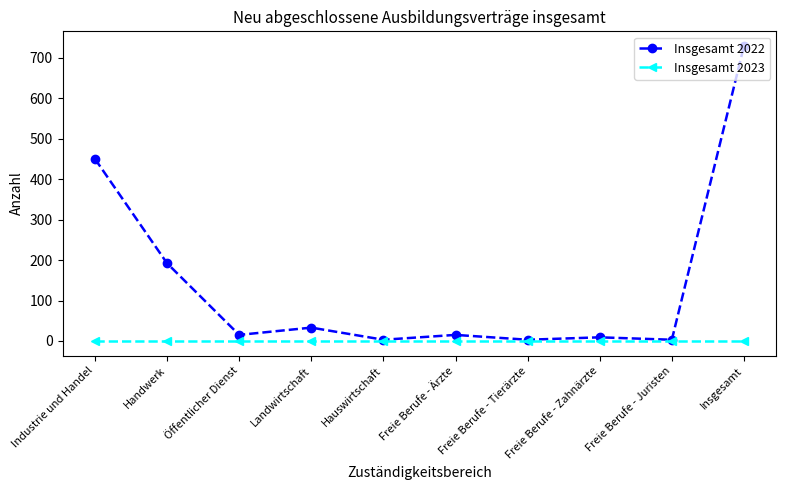

What is the label of the 9th point from the right?

Handwerk